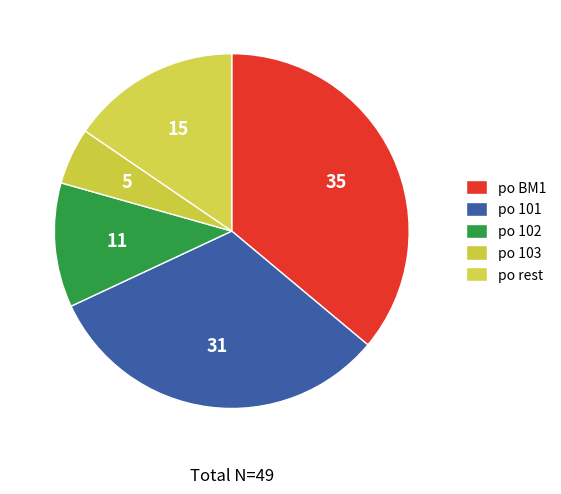

How many slices are in this pie chart?

5